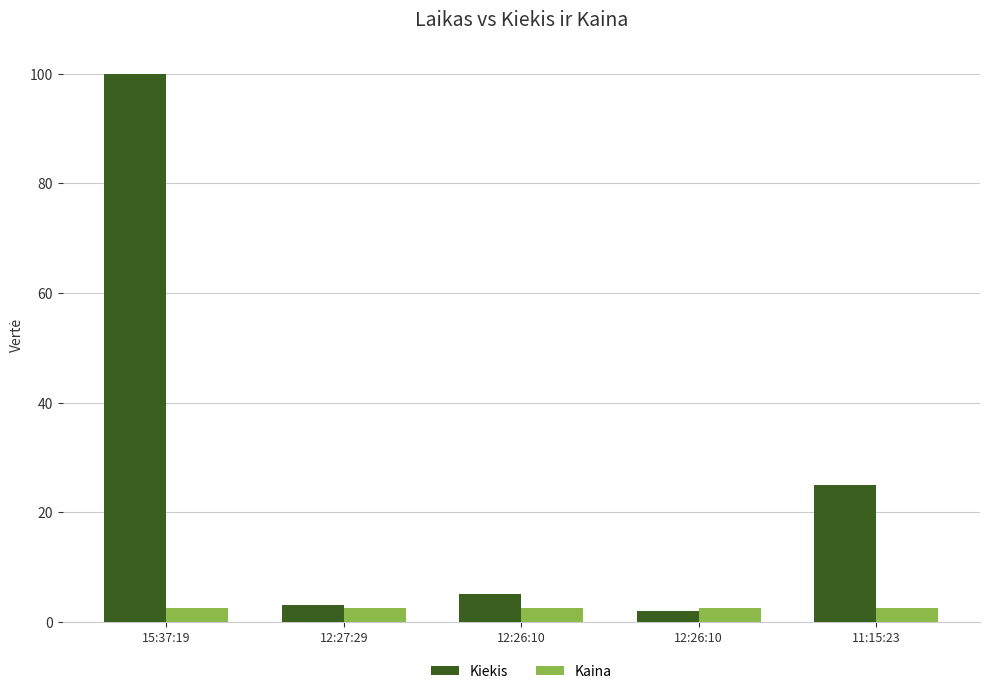

How many distinct data groups are displayed?

2